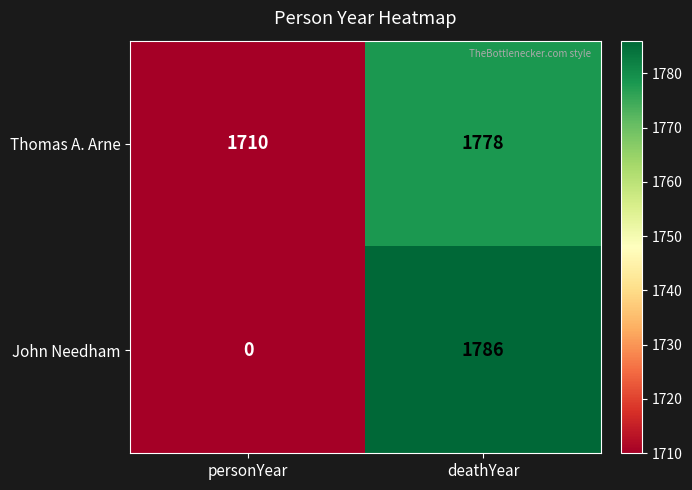

What is the difference between the Thomas A. Arne values at deathYear and personYear?

68